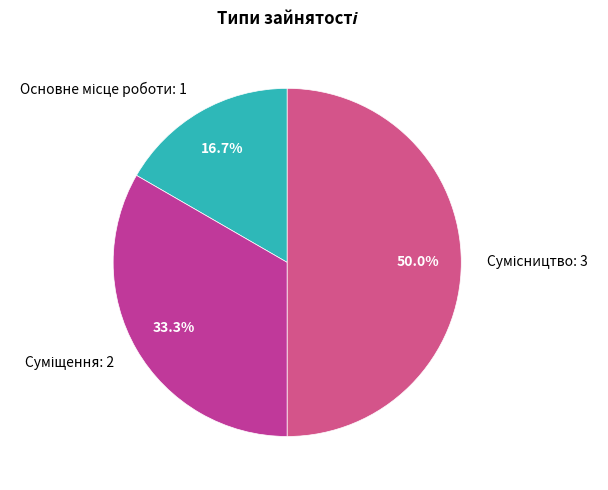

How many slices are in this pie chart?

3